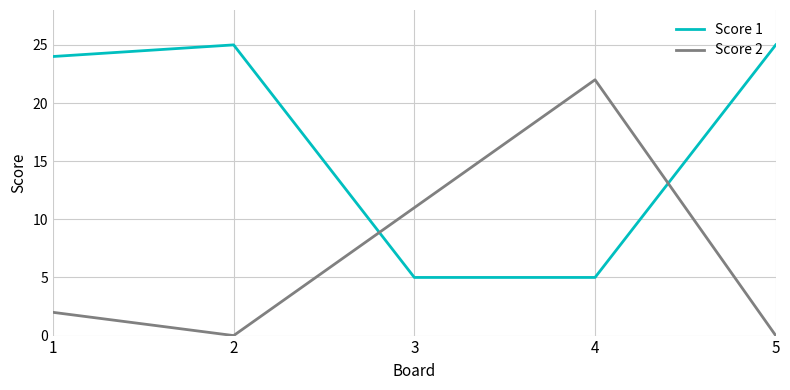

How many values in the Score 2 series are below 2?

2